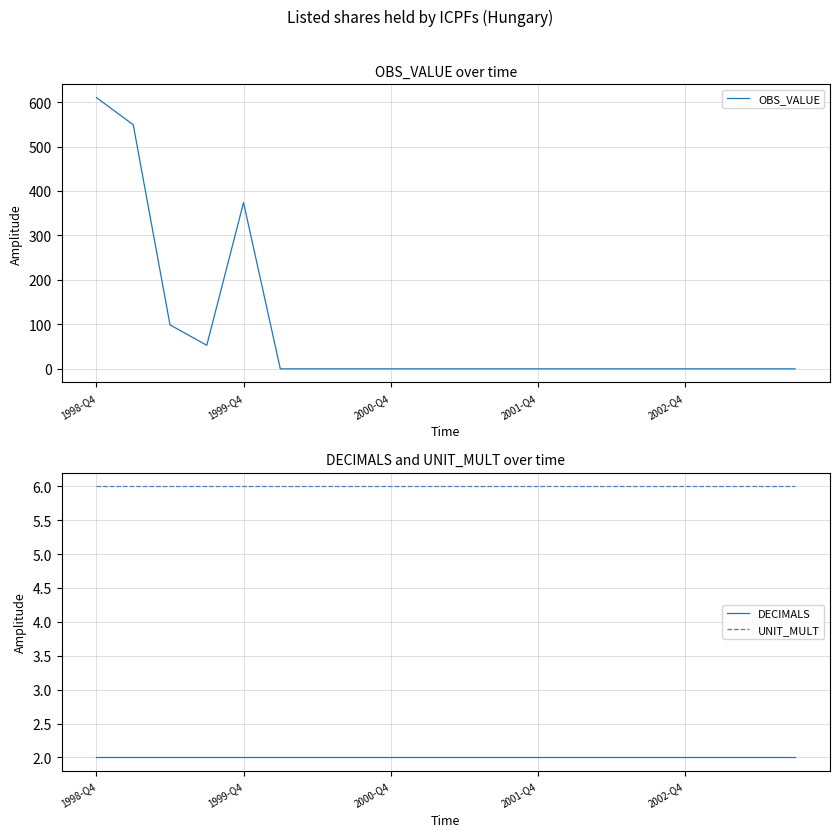

At how many categories does at least one series exceed 227?

3